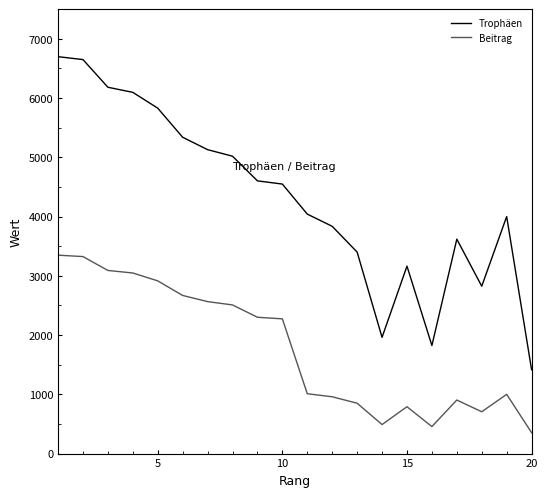

Rank the series by their maximum value, from highest to lowest.

Trophäen, Beitrag